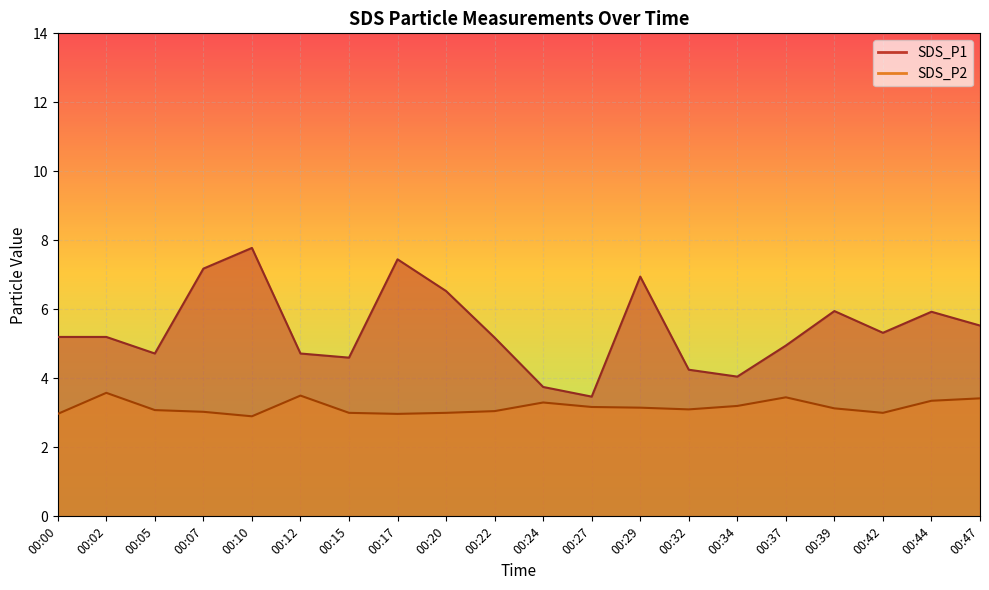

True or false: SDS_P2 and SDS_P1 intersect in this chart.

False